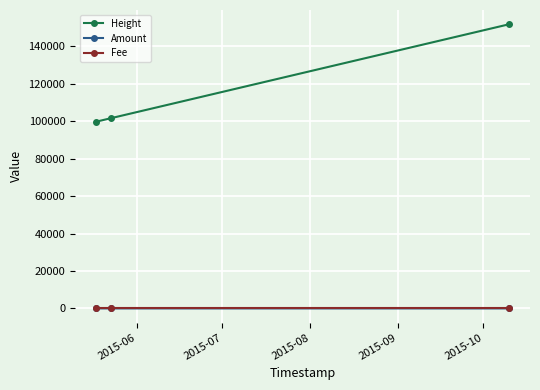

How many lines are shown in the chart?

3